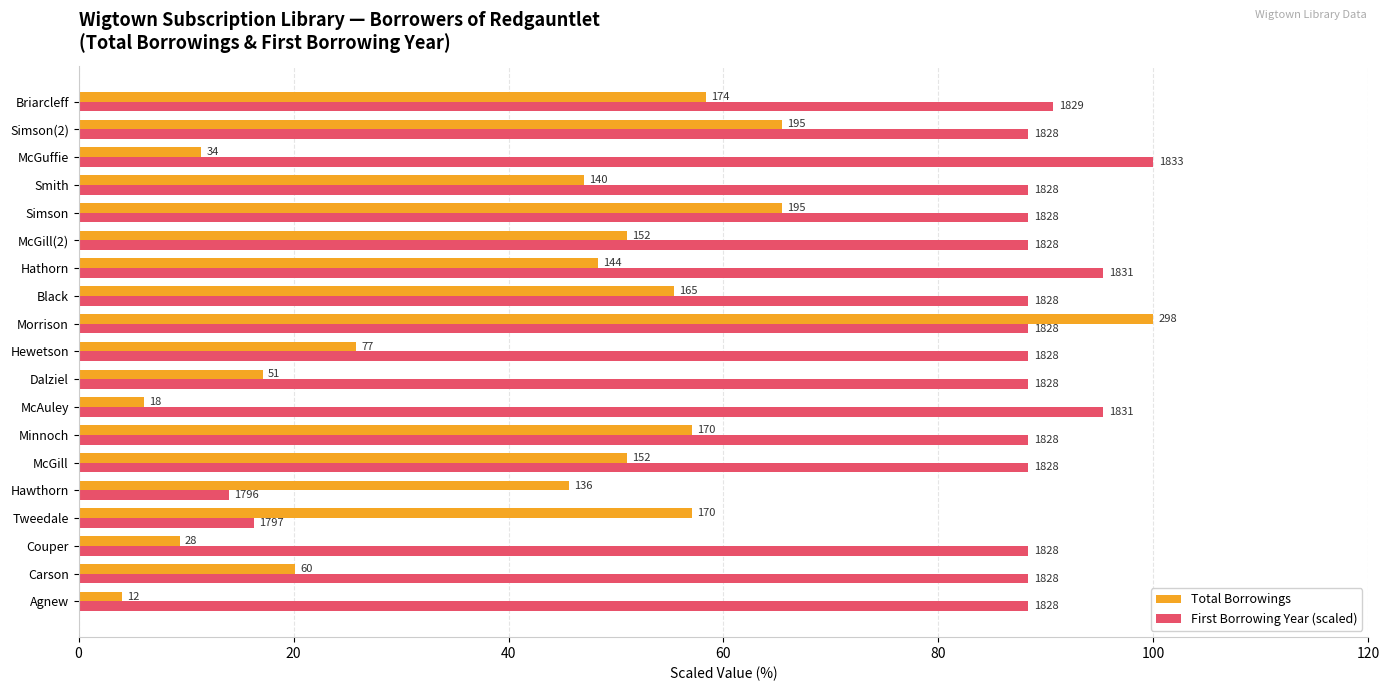

What are all the series names shown in the legend?

Total Borrowings, First Borrowing Year (scaled)